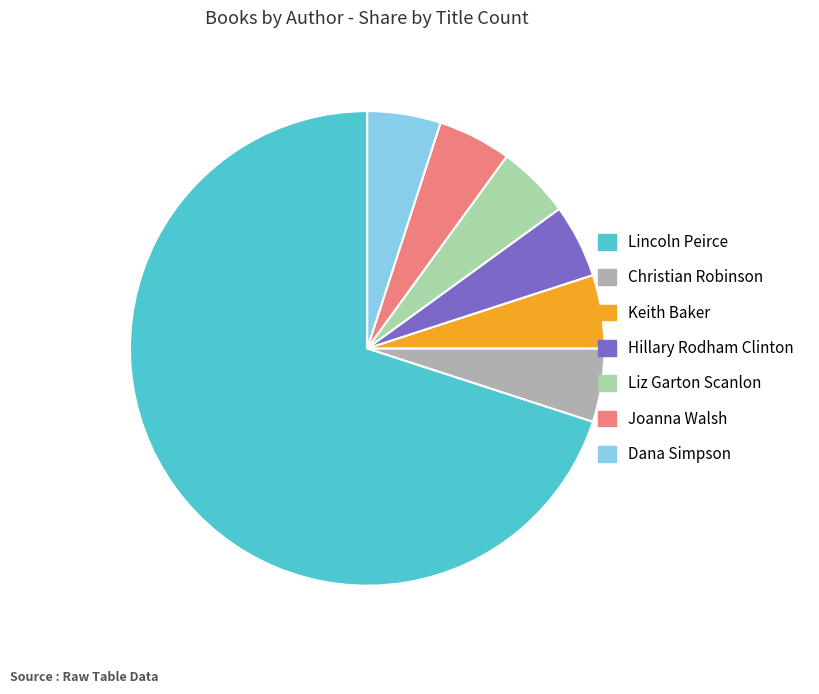

Is there a majority slice in this chart?

Yes